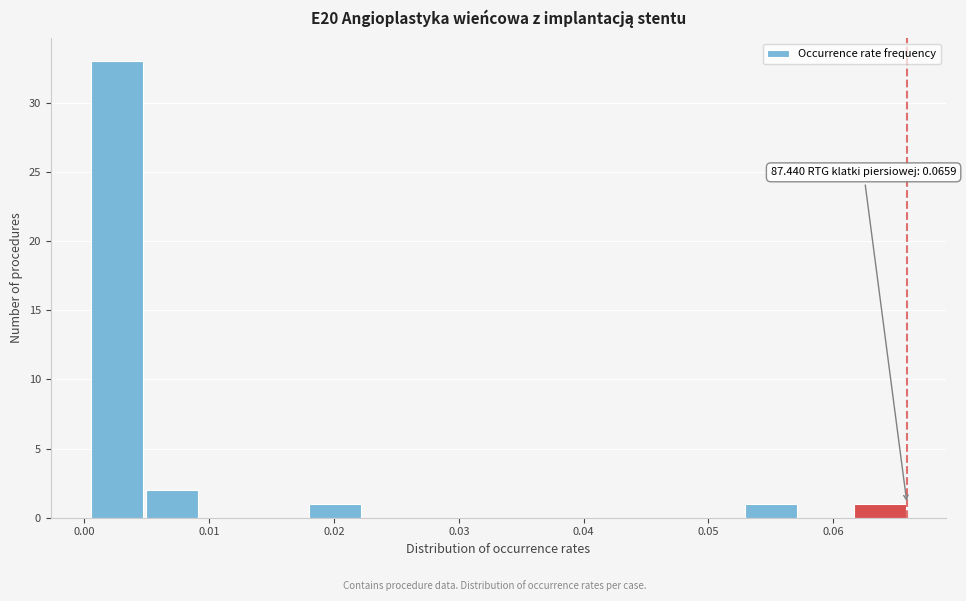

Over which range of the x-axis is the bar tallest?

0.000 to 0.005